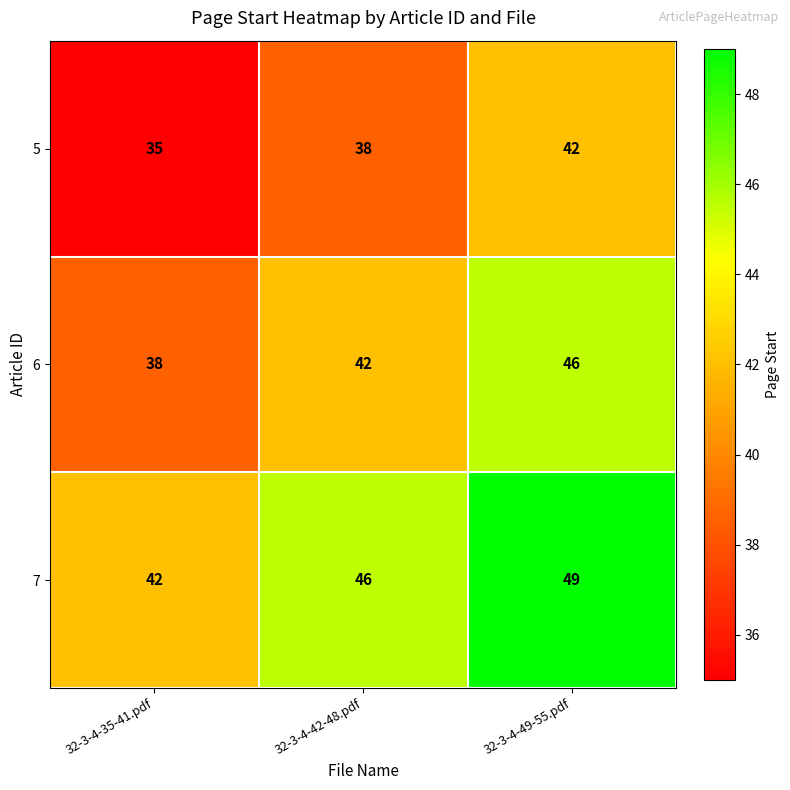

What is the minimum value shown in the chart?

35